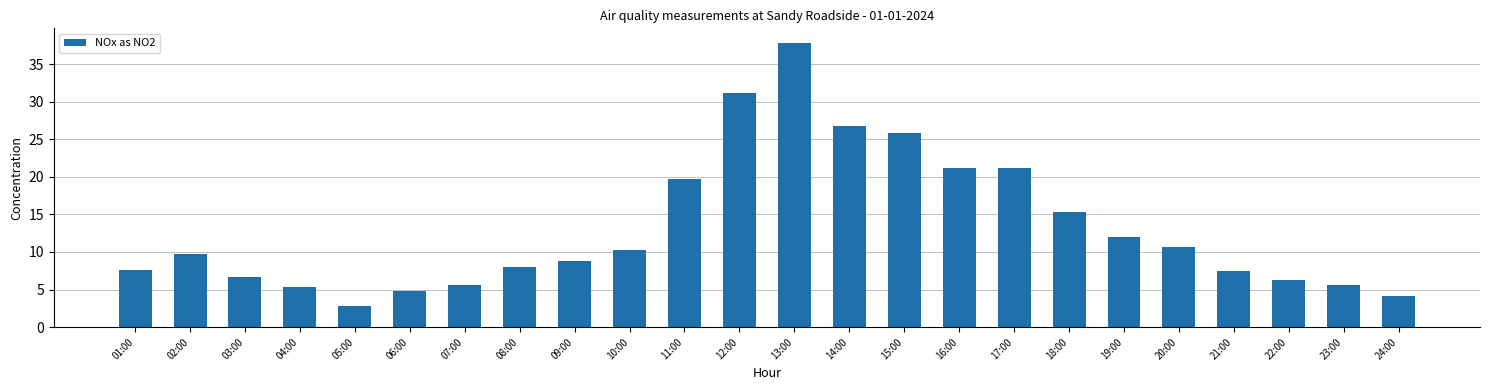

Approximately how many times larger is the value at 05:00 compared to 22:00?

0.5